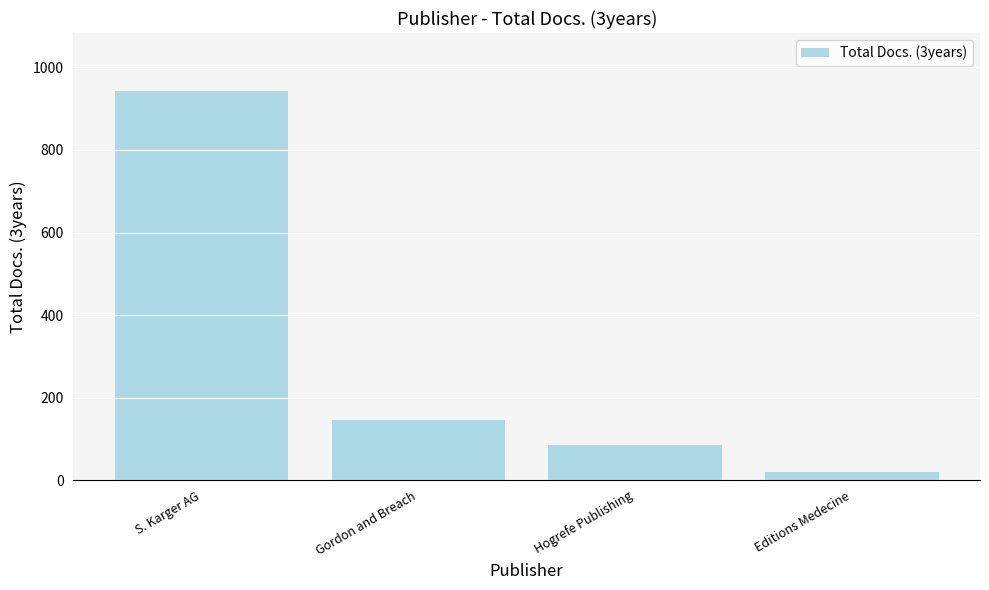

What is the average value?

298